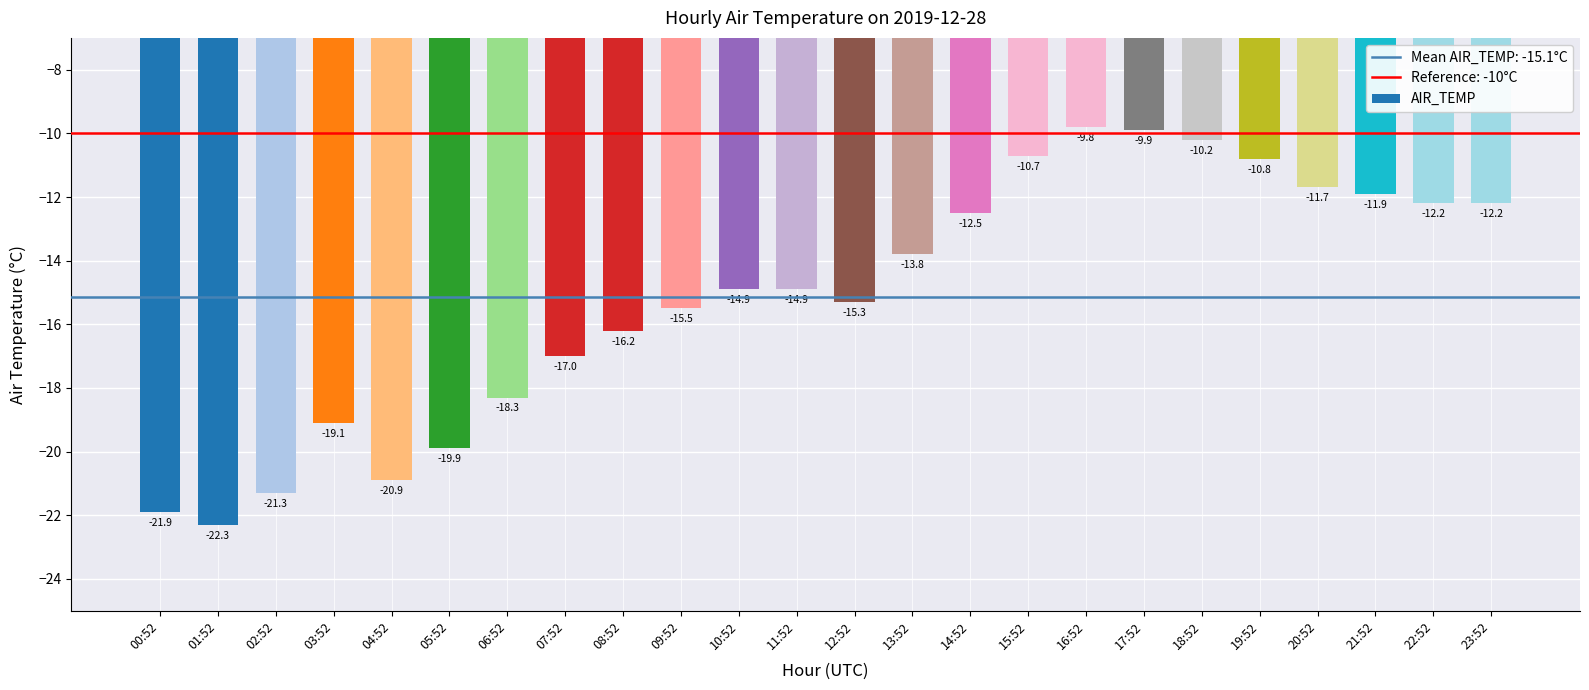

How many values are below -14?

13